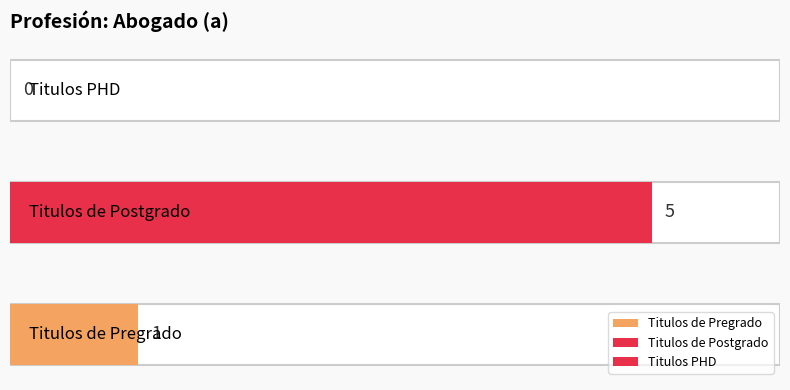

How many values are below 1?

1